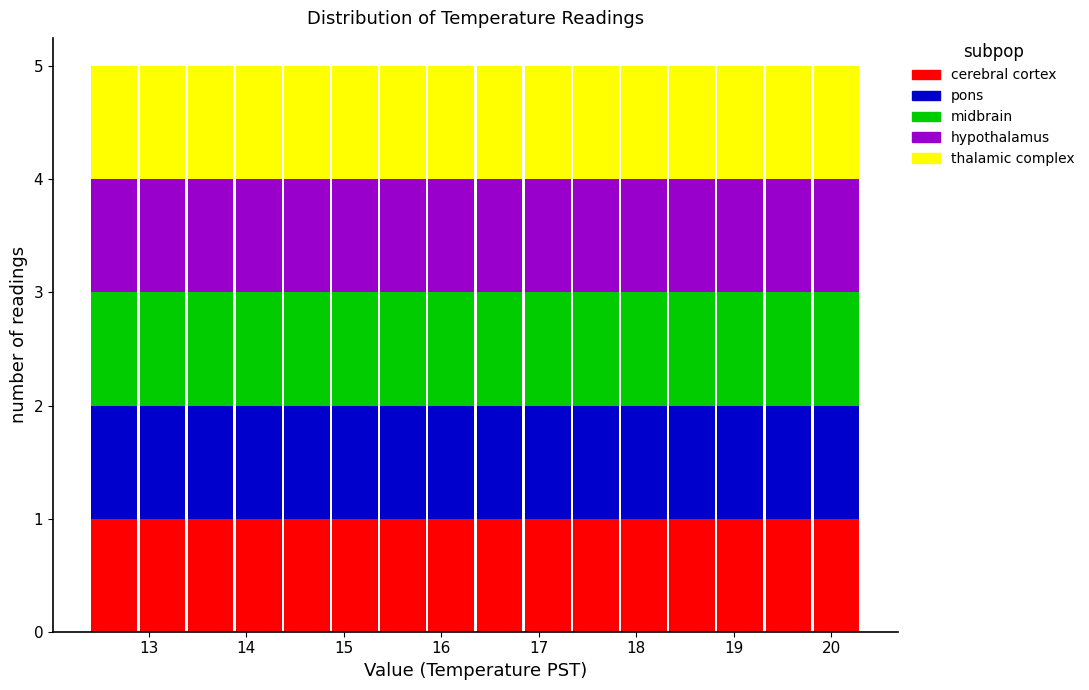

Reading left to right, transcribe this chart: for each stacked bar, give the range it covers on the x-axis and its total height. Neither the bar edges nor the heights are printed on the chart, so give them approximately, as read against the axes.

12.4 to 12.9: 5
12.9 to 13.4: 5
13.4 to 13.9: 5
13.9 to 14.4: 5
14.4 to 14.9: 5
14.9 to 15.4: 5
15.4 to 15.9: 5
15.9 to 16.4: 5
16.4 to 16.8: 5
16.8 to 17.3: 5
17.3 to 17.8: 5
17.8 to 18.3: 5
18.3 to 18.8: 5
18.8 to 19.3: 5
19.3 to 19.8: 5
19.8 to 20.3: 5